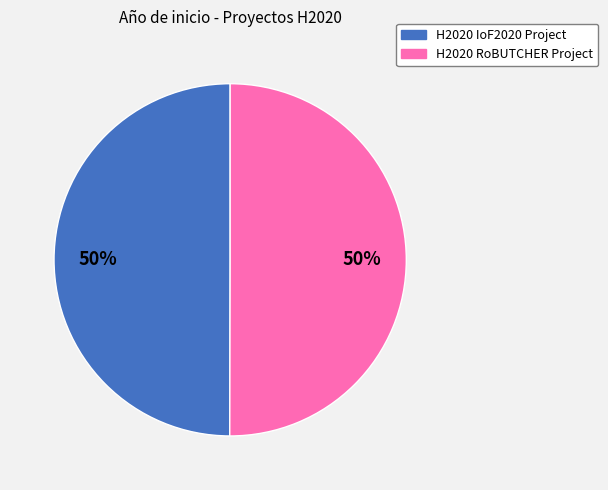

Is it true that H2020 IoF2020 Project is 59% of the pie?

False